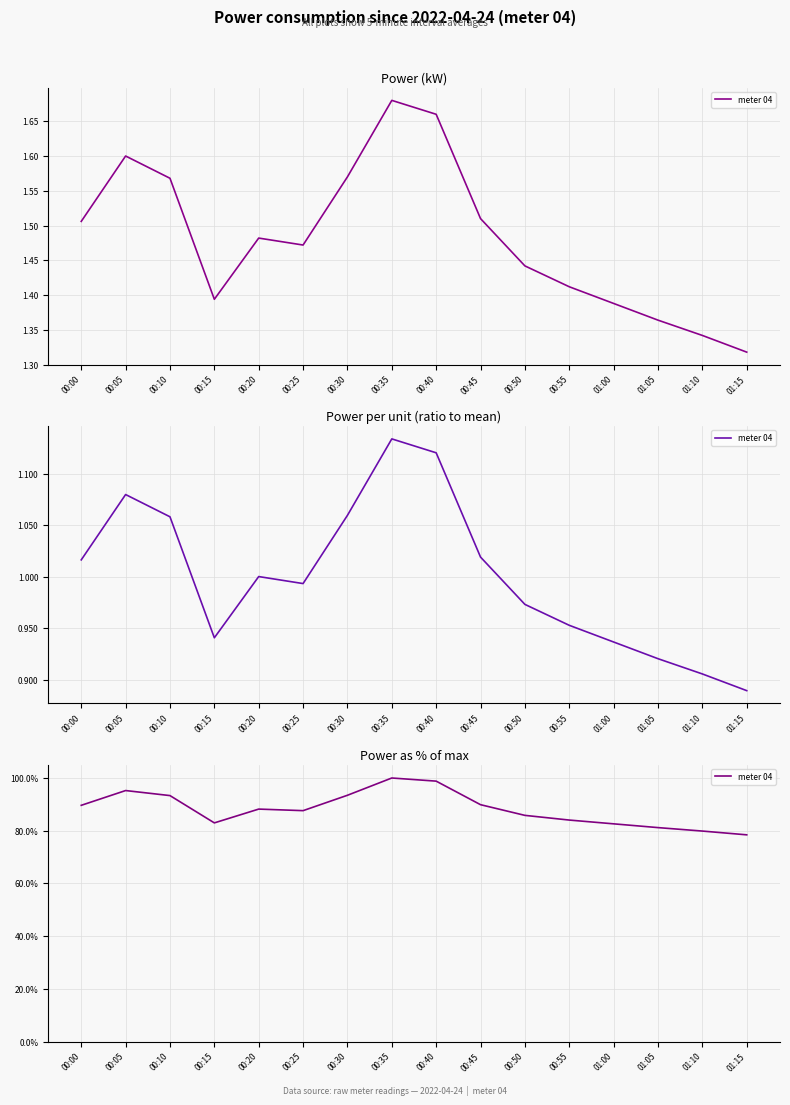

How many data points does each series have?

16